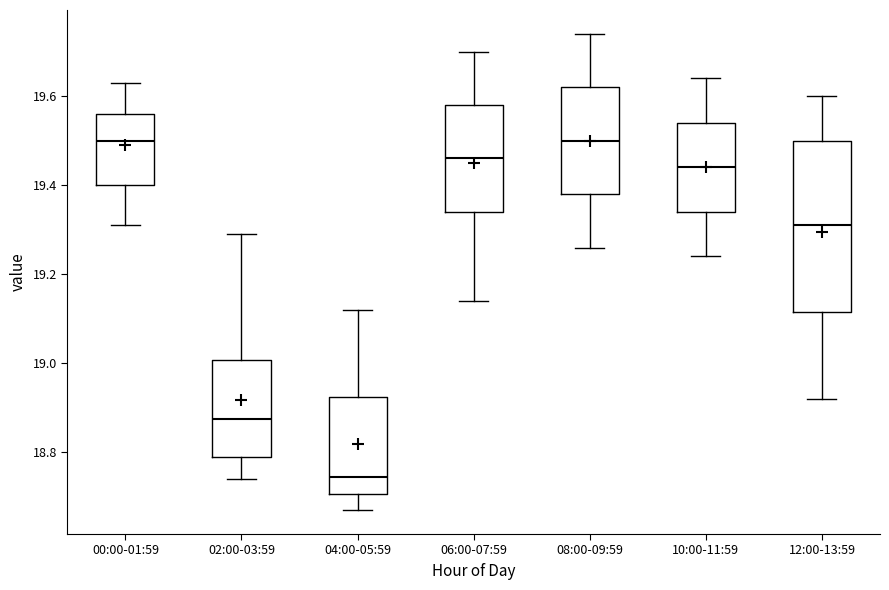

Reading left to right, transcribe this box plot: for each box, give where its median line is, the range the box spans, and where its two whiskers end, as read against the y-axis. The values are not printed on the chart, so give them approximately, as read against the axis.

00:00-01:59: median 19.50, box 19.40 to 19.56, whiskers 19.32 to 19.64
02:00-03:59: median 18.88, box 18.80 to 19.00, whiskers 18.74 to 19.30
04:00-05:59: median 18.74, box 18.70 to 18.92, whiskers 18.68 to 19.12
06:00-07:59: median 19.46, box 19.34 to 19.58, whiskers 19.14 to 19.70
08:00-09:59: median 19.50, box 19.38 to 19.62, whiskers 19.26 to 19.74
10:00-11:59: median 19.44, box 19.34 to 19.54, whiskers 19.24 to 19.64
12:00-13:59: median 19.32, box 19.12 to 19.50, whiskers 18.92 to 19.60